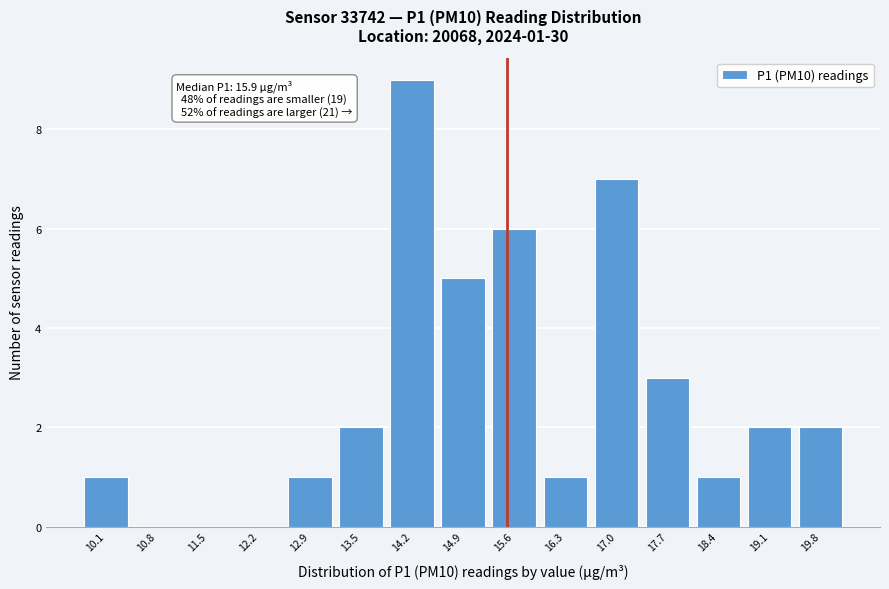

Reading left to right, list all the values displayed in this chart.

10.1=1	10.8=0	11.5=0	12.2=0	12.9=1	13.5=2	14.2=9	14.9=5	15.6=6	16.3=1	17.0=7	17.7=3	18.4=1	19.1=2	19.8=2